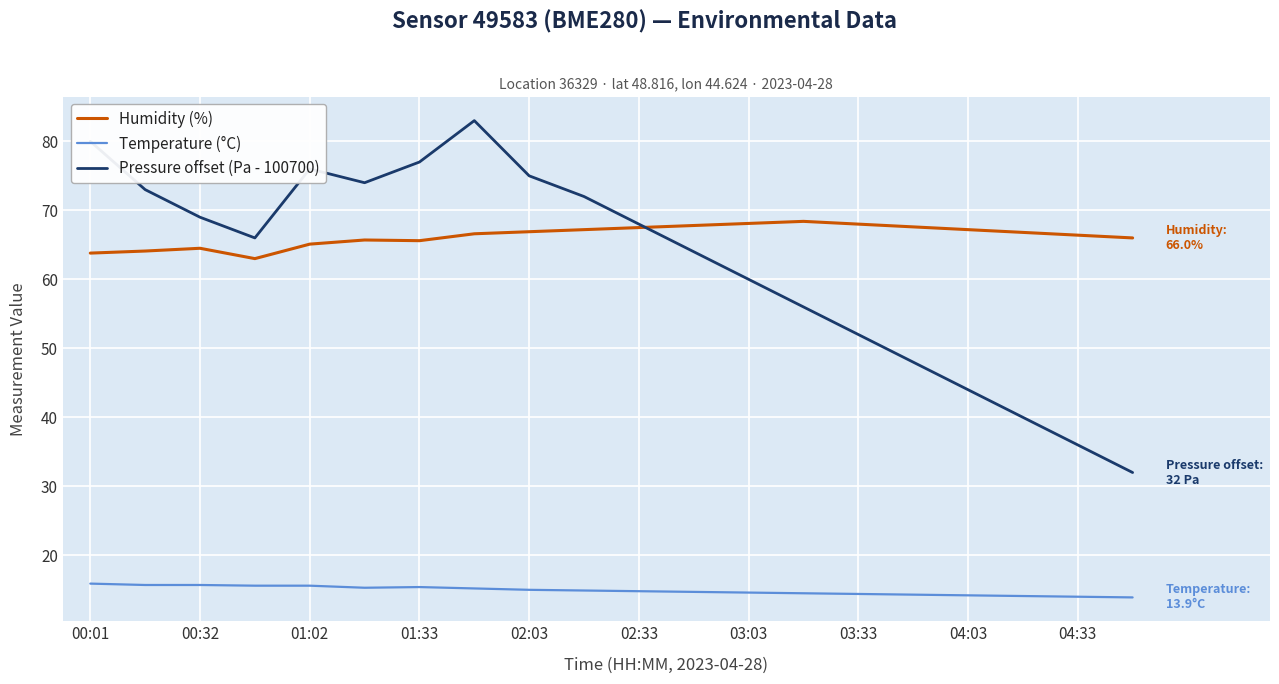

List the series in order of their peak value, highest first.

Pressure offset (Pa - 100700), Humidity (%), Temperature (°C)